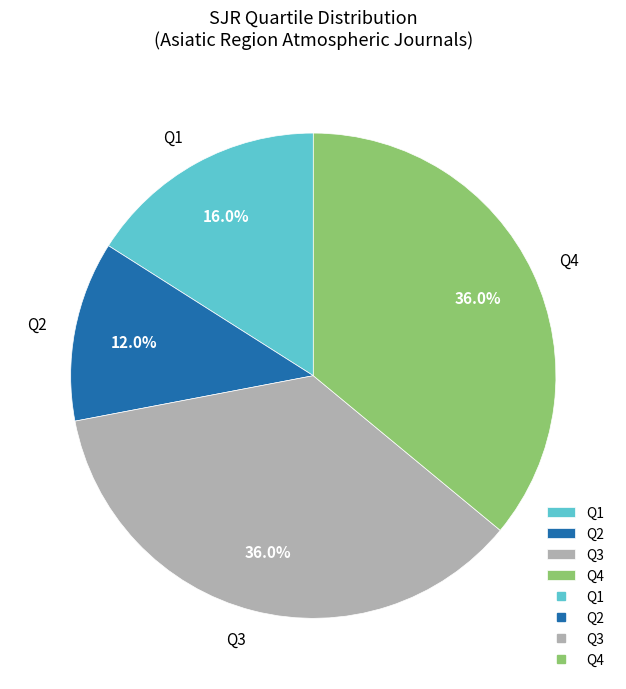

Does any single category account for the majority?

No